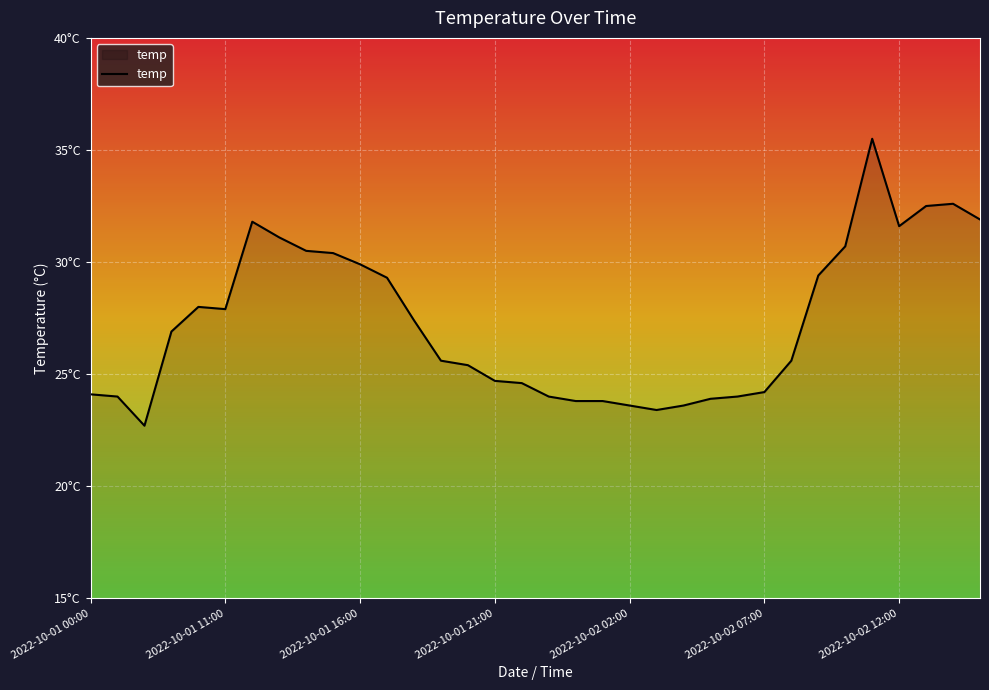

Reading left to right, list all the values displayed in this chart.

24.1	24.0	22.7	26.9	28.0	27.9	31.8	31.1	30.5	30.4	29.9	29.3	27.4	25.6	25.4	24.7	24.6	24.0	23.8	23.8	23.6	23.4	23.6	23.9	24.0	24.2	25.6	29.4	30.7	35.5	31.6	32.5	32.6	31.9